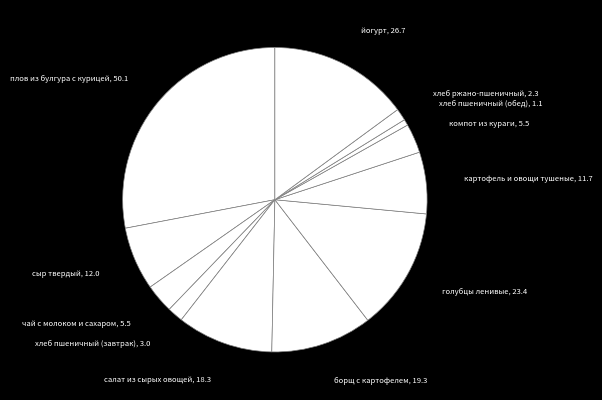

Which category has the smallest portion of the pie?

хлеб пшеничный (обед)